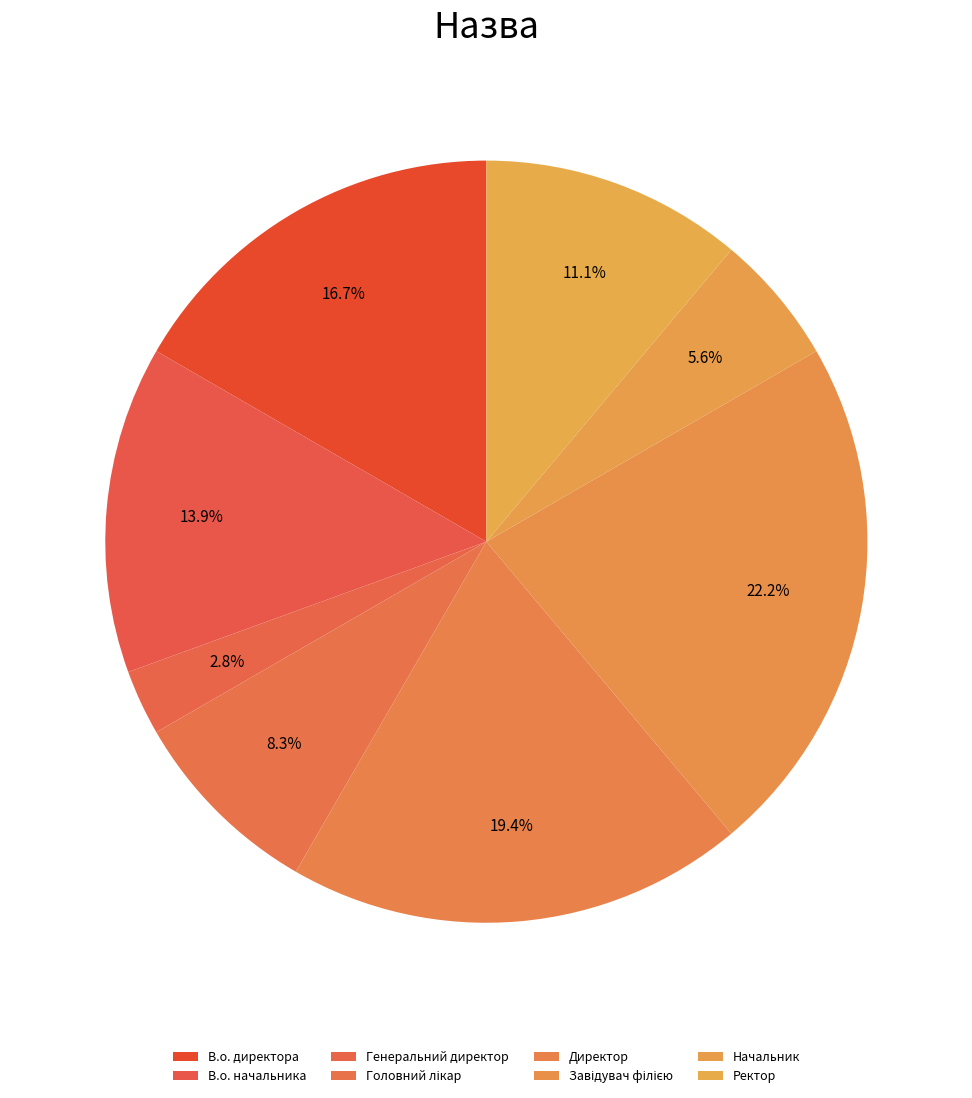

To the nearest percent, what percentage of the pie is Ректор?

11%